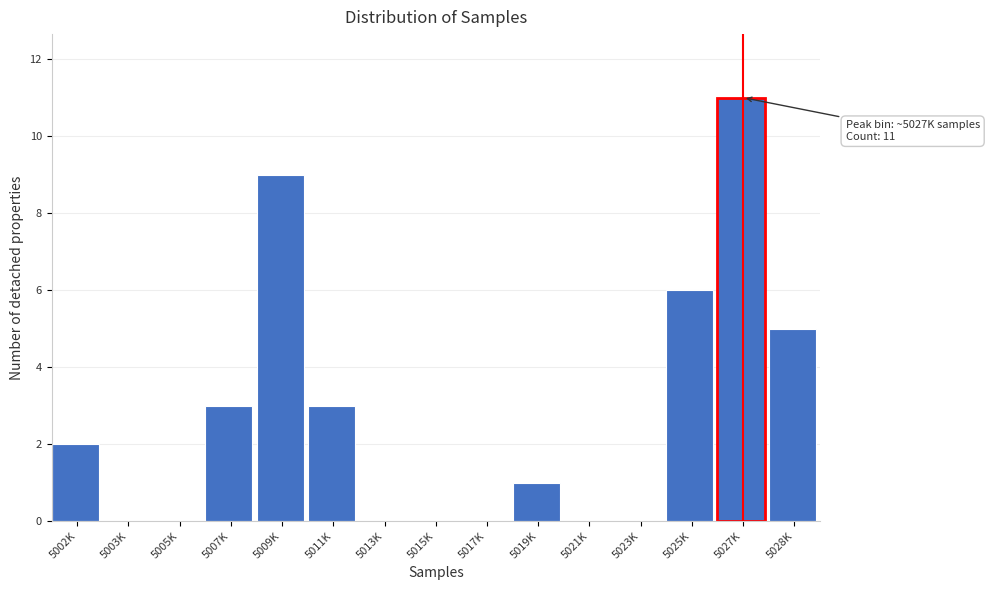

Reading right to left, extract all data points from this chart.

5028K=5	5027K=11	5025K=6	5023K=0	5021K=0	5019K=1	5017K=0	5015K=0	5013K=0	5011K=3	5009K=9	5007K=3	5005K=0	5003K=0	5002K=2